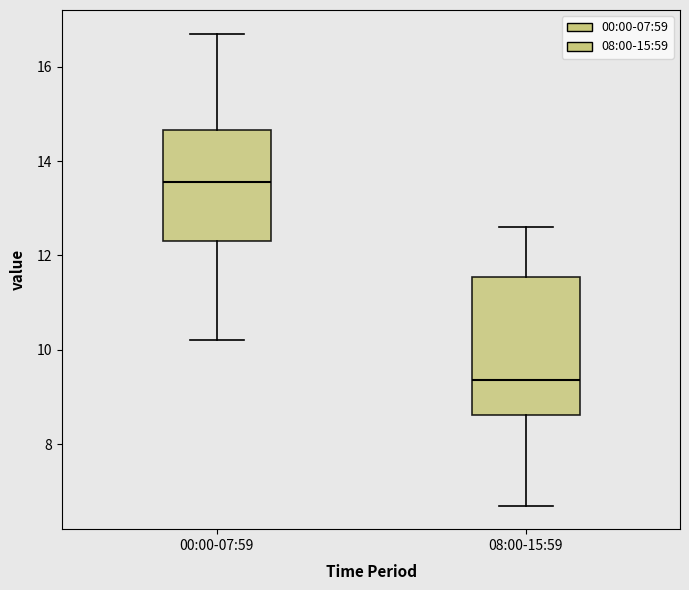

Which box is the tallest, from its lower edge to its upper edge?

08:00-15:59